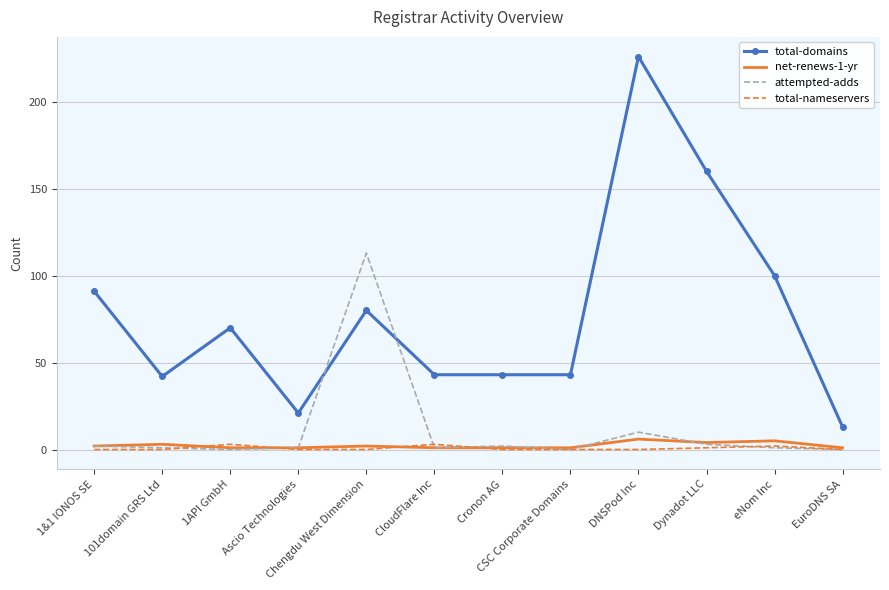

At which label is total-domains closest to 119?

eNom Inc